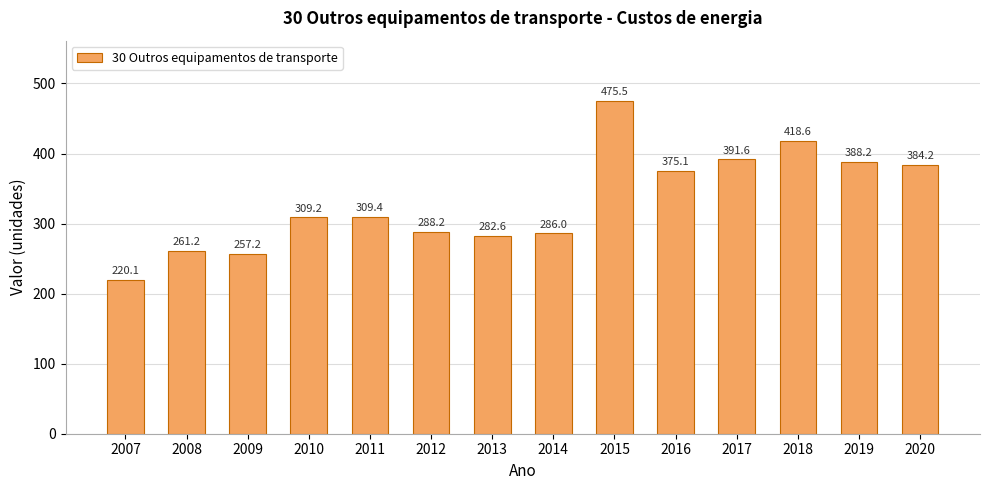

What is the average value?

331.9